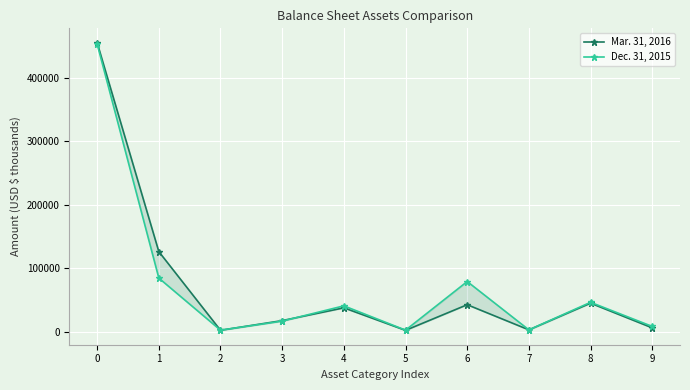

Where is the first local minimum for Mar. 31, 2016?

2